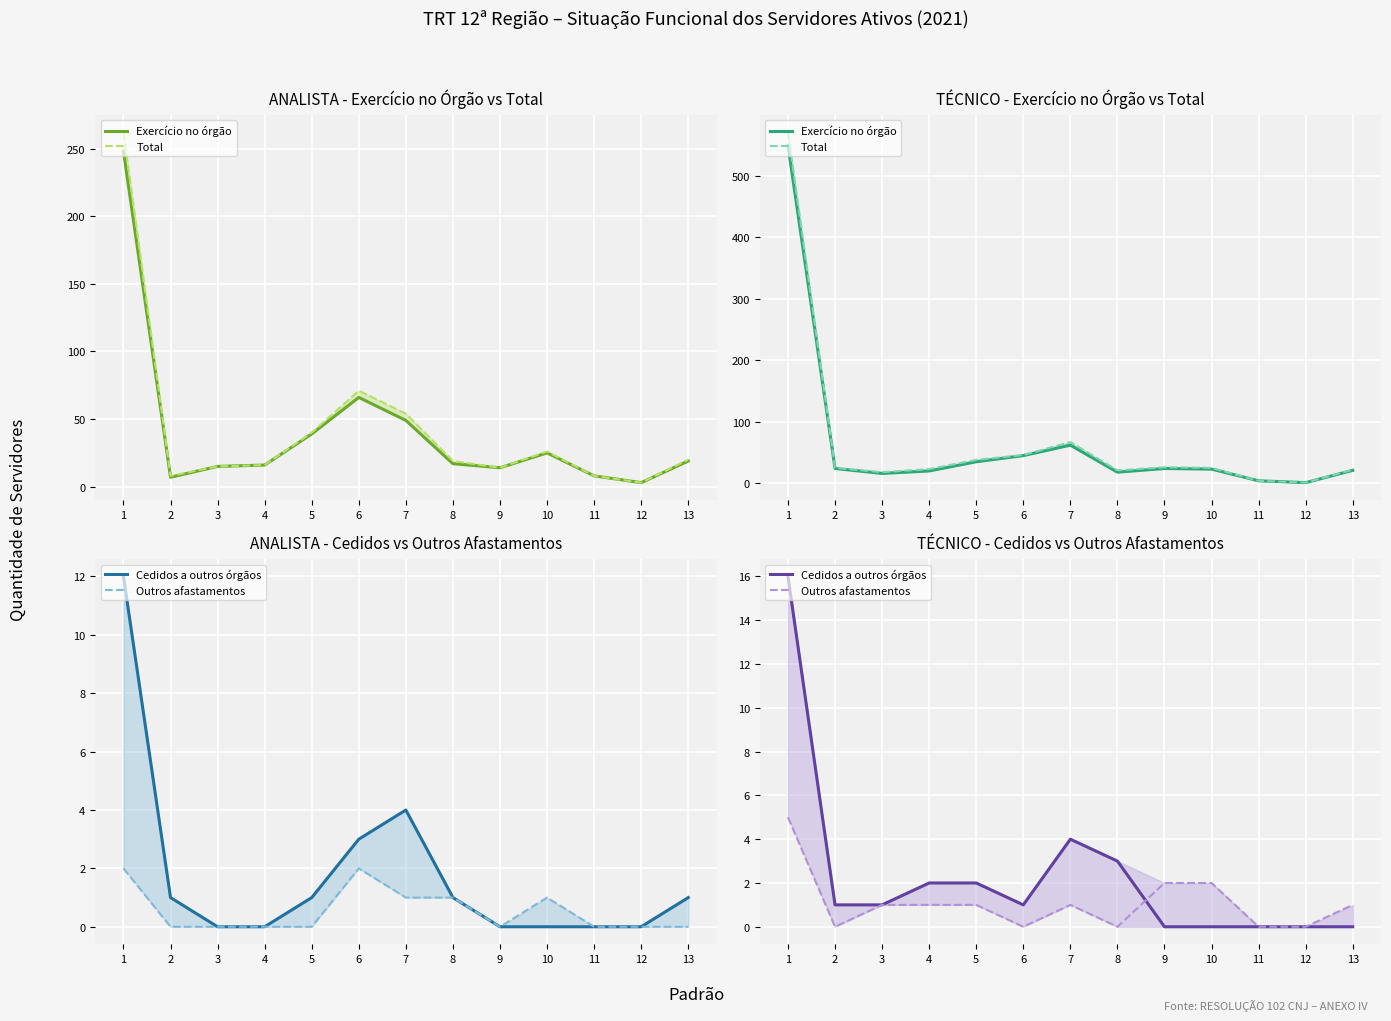

Is it true that Cedidos a outros órgãos equals 2 at 5?

True